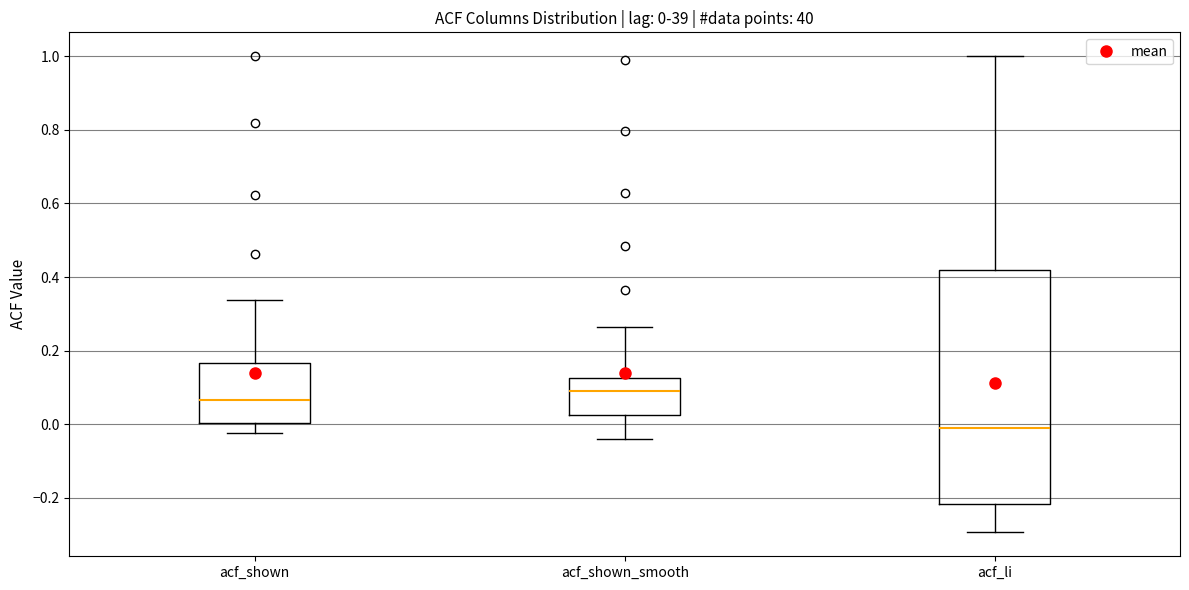

Which box has the lowest median line?

acf_li